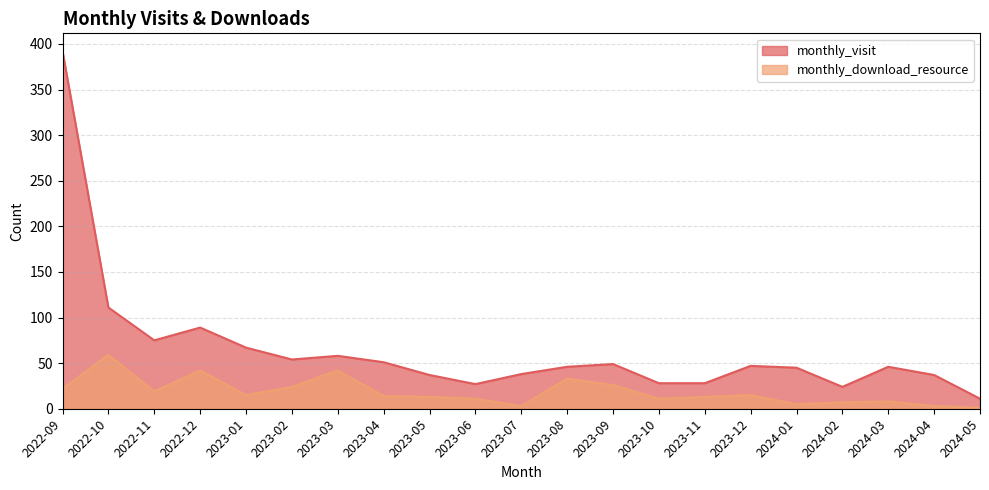

What is the difference between the maximum and second lowest values in the monthly_download_resource series?

56